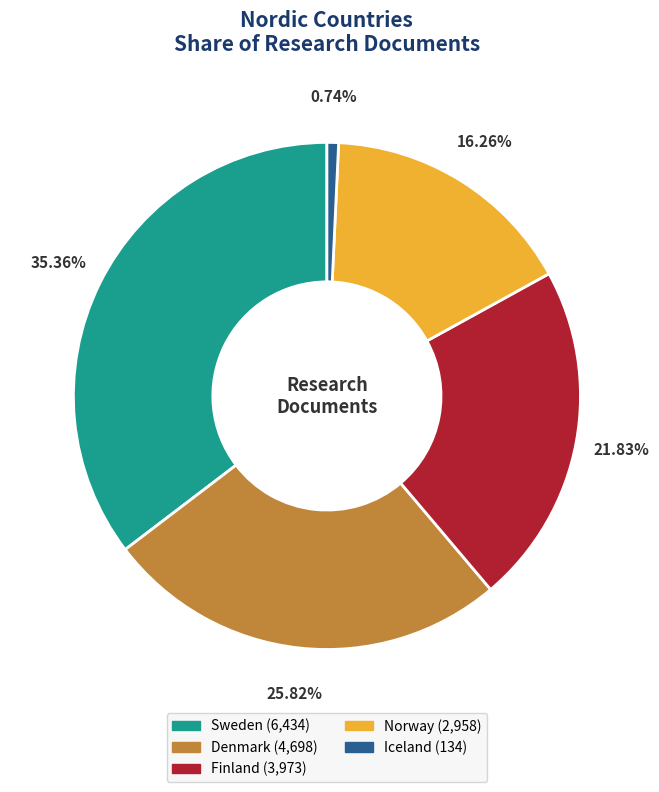

Which slice is the largest?

Sweden